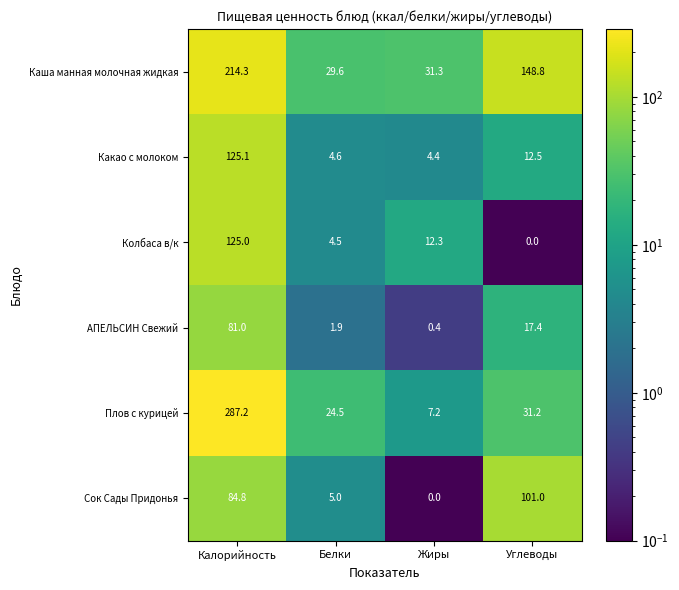

The value of Какао с молоком at Углеводы is 12.5. True or false?

True